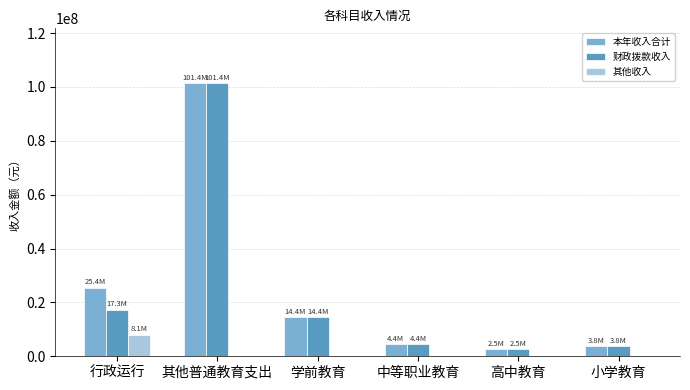

Which series has the largest total across all categories?

本年收入合计